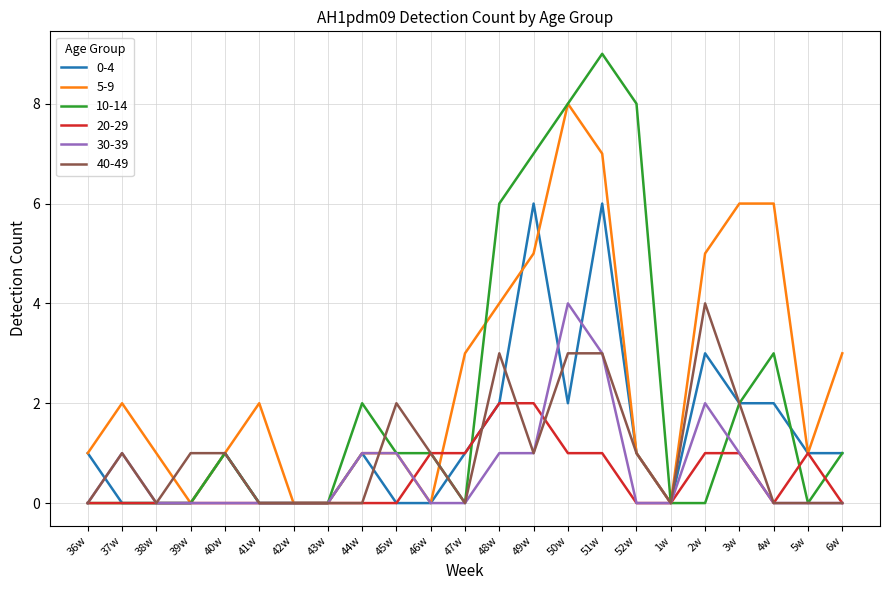

True or false: 10-14 has a value of 1 at 46w.

True